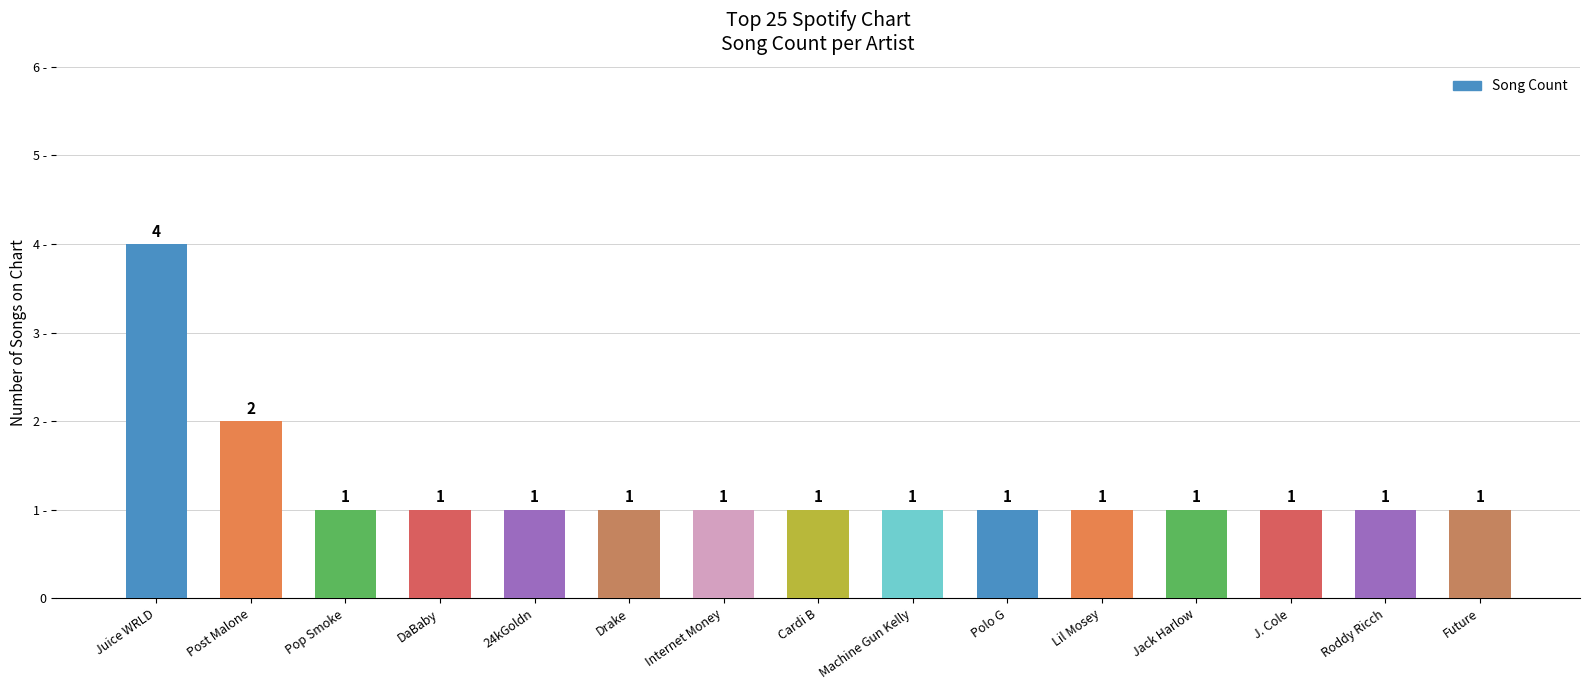

List the labels in order of value, smallest first.

Pop Smoke, DaBaby, 24kGoldn, Drake, Internet Money, Cardi B, Machine Gun Kelly, Polo G, Lil Mosey, Jack Harlow, J. Cole, Roddy Ricch, Future, Post Malone, Juice WRLD